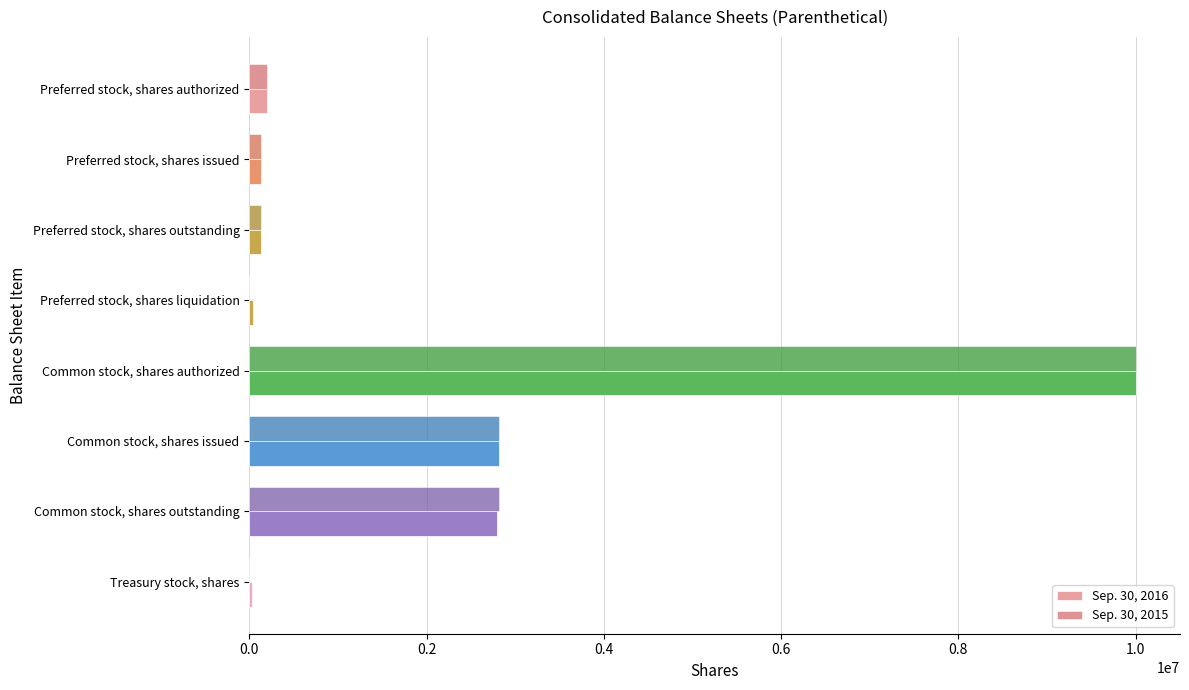

The value of Sep. 30, 2016 at Common stock, shares issued is 2819327. True or false?

True